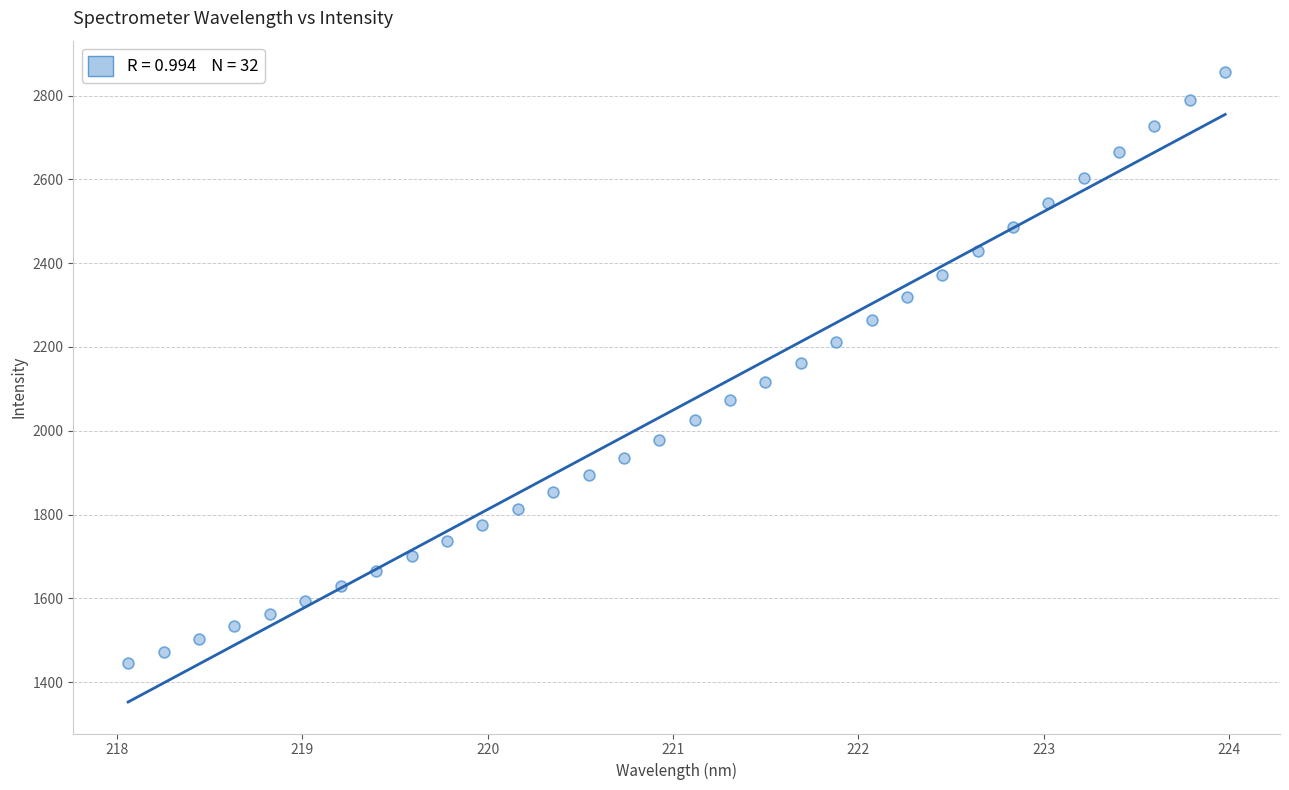

What is the range of X values (max minus min)?

5.9